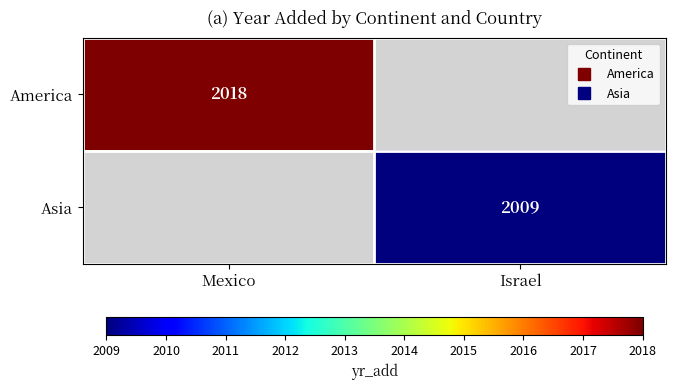

The value of America at Mexico is 2885.3. True or false?

False